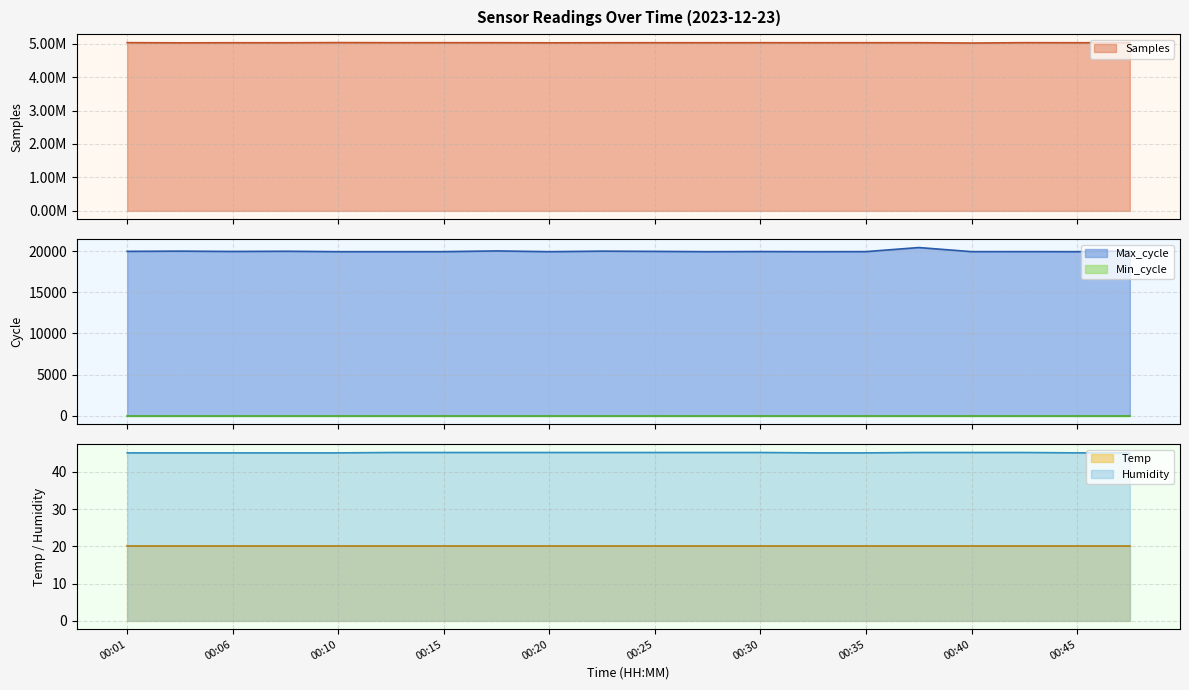

Between 00:18 and 00:37, which is larger?

00:18